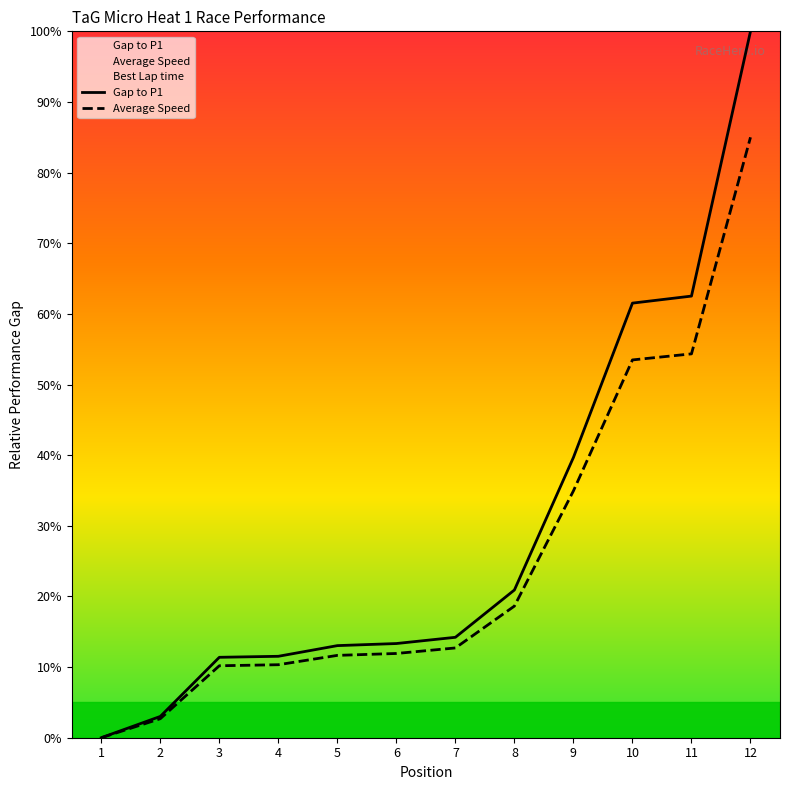

What is the value of the Average Speed point at the 9th from the left?

34.9